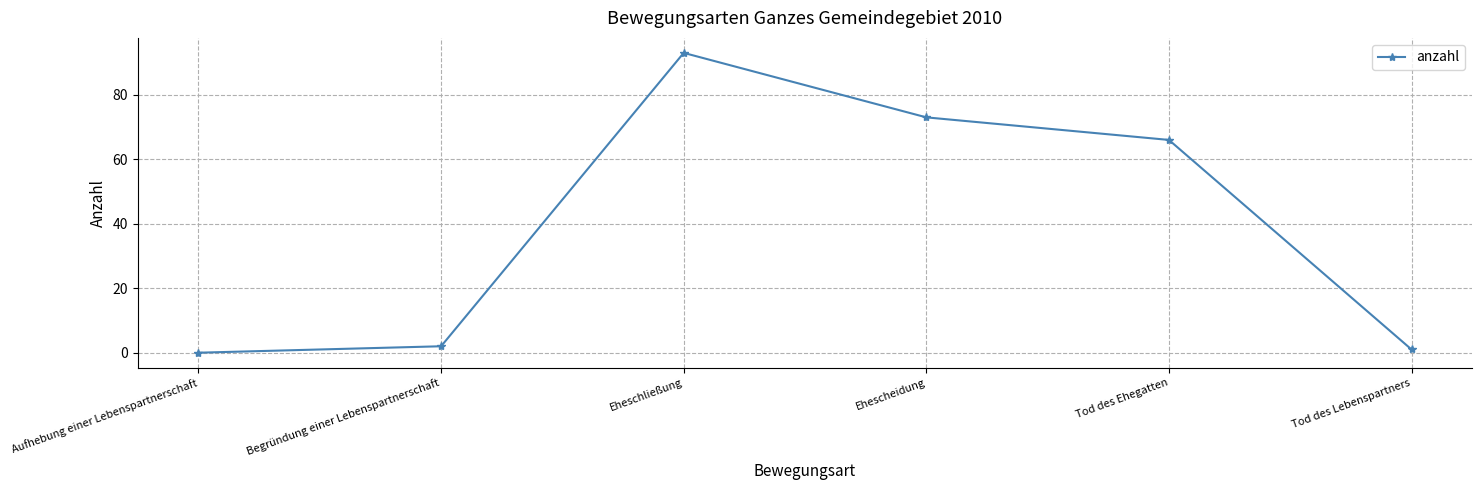

At which label is the value closest to 46?

Tod des Ehegatten